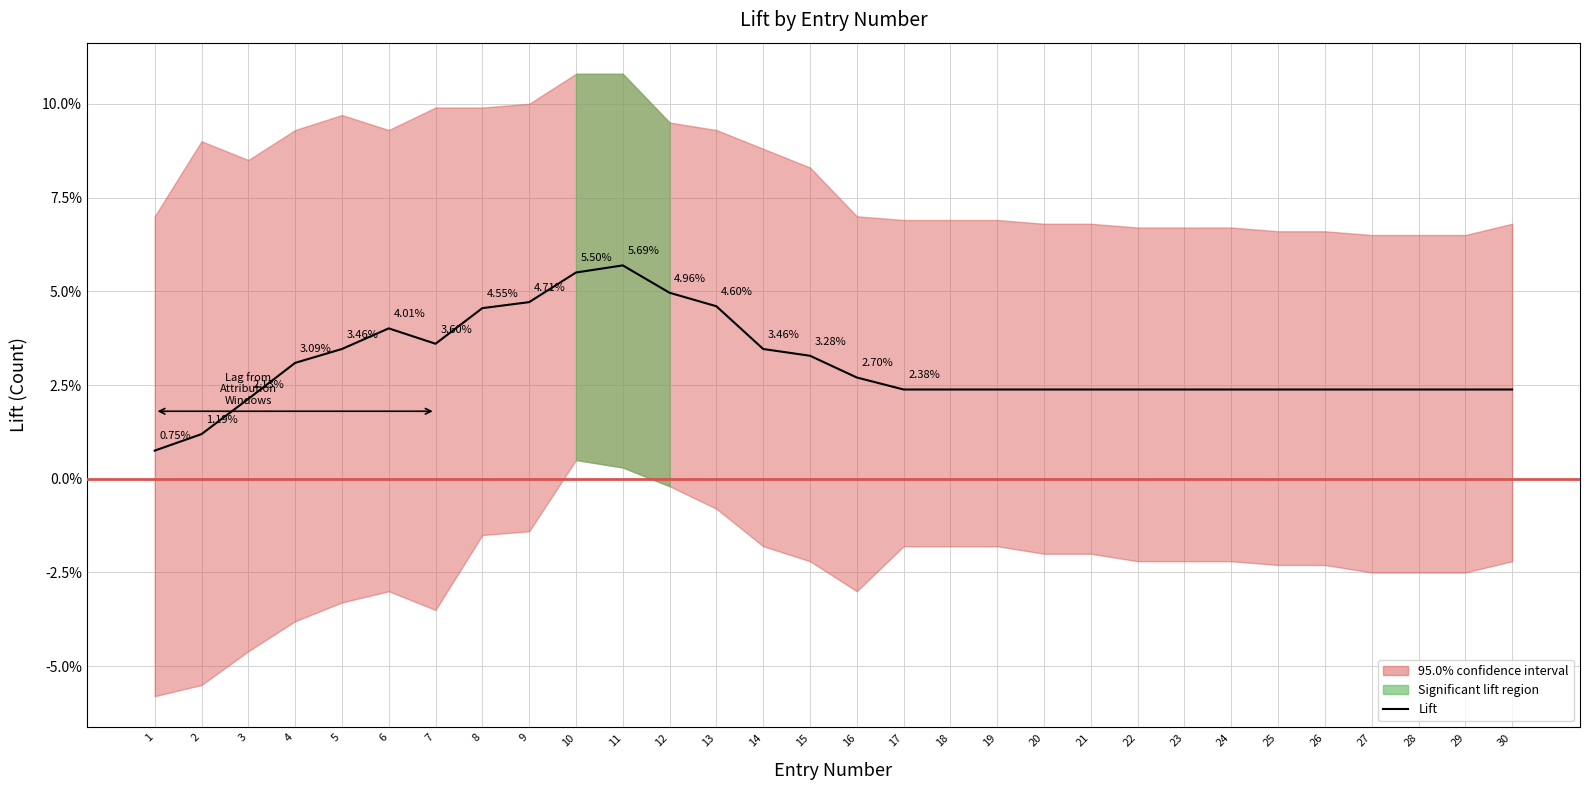

How many lines are shown in the chart?

1